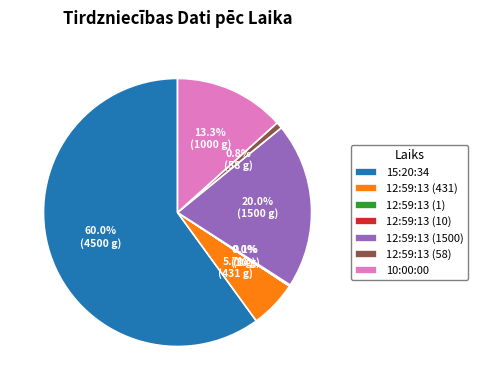

Which category has the biggest portion of the pie?

15:20:34